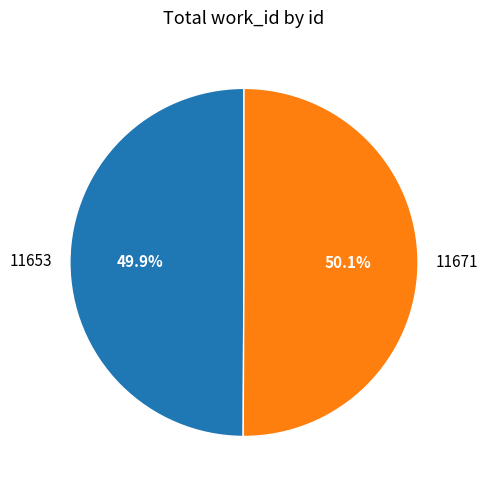

Approximately how many times larger is the value at 11671 compared to 11653?

1.0